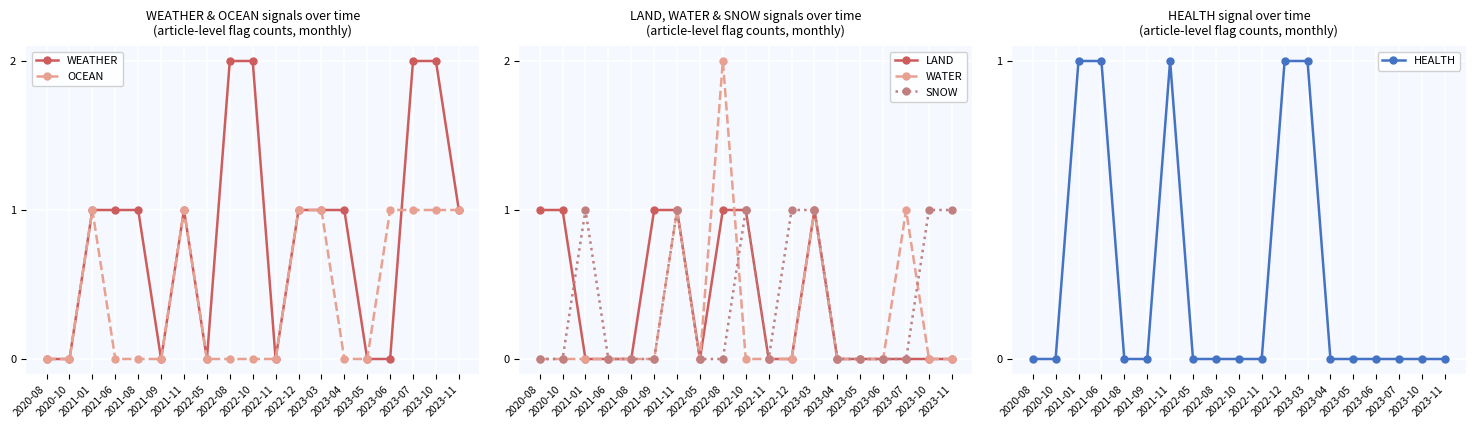

Between 2020-10 and 2021-09, which series saw the biggest shift?

WEATHER